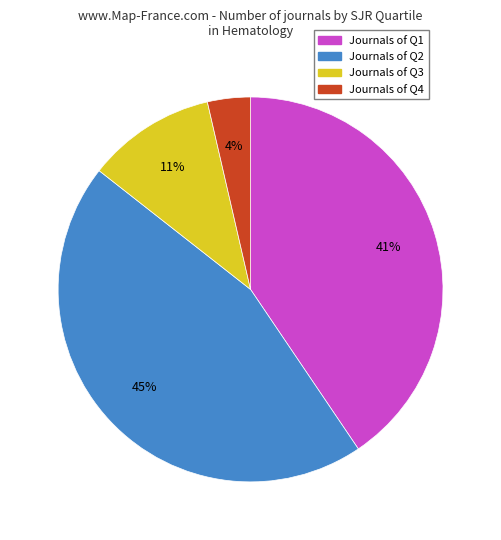

How many slices are in this pie chart?

4